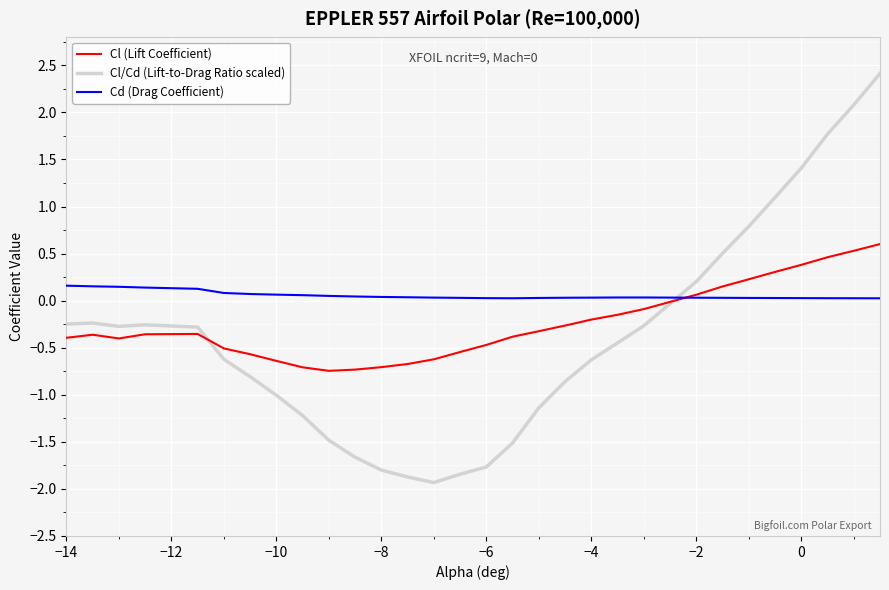

True or false: Cl/Cd (Lift-to-Drag Ratio scaled) has more than 0 points higher than both neighbors.

True